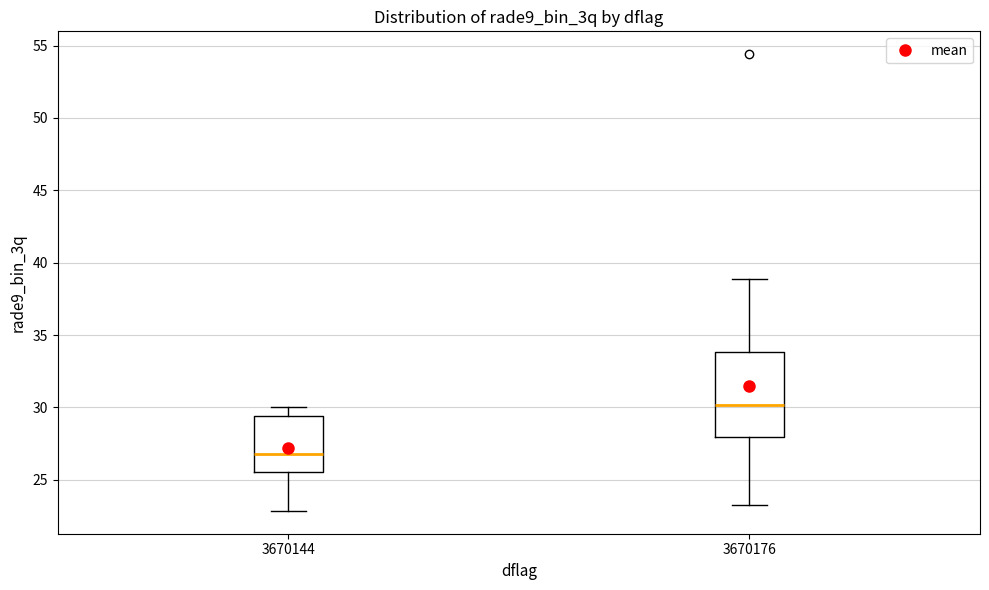

Which box's median line is the lowest?

3670144